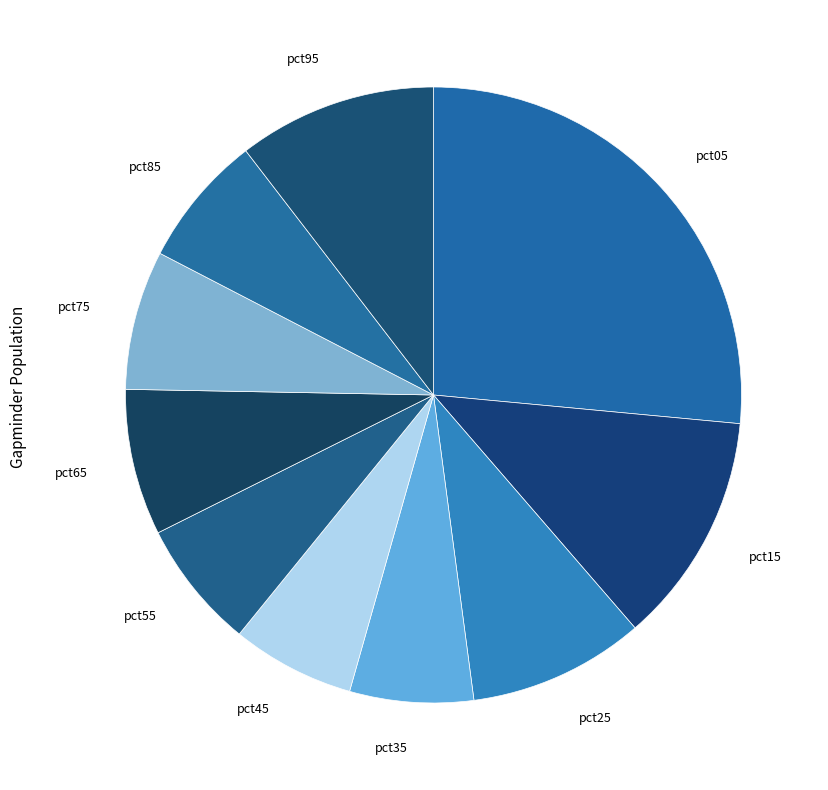

Is it true that pct05 is 39% of the pie?

False